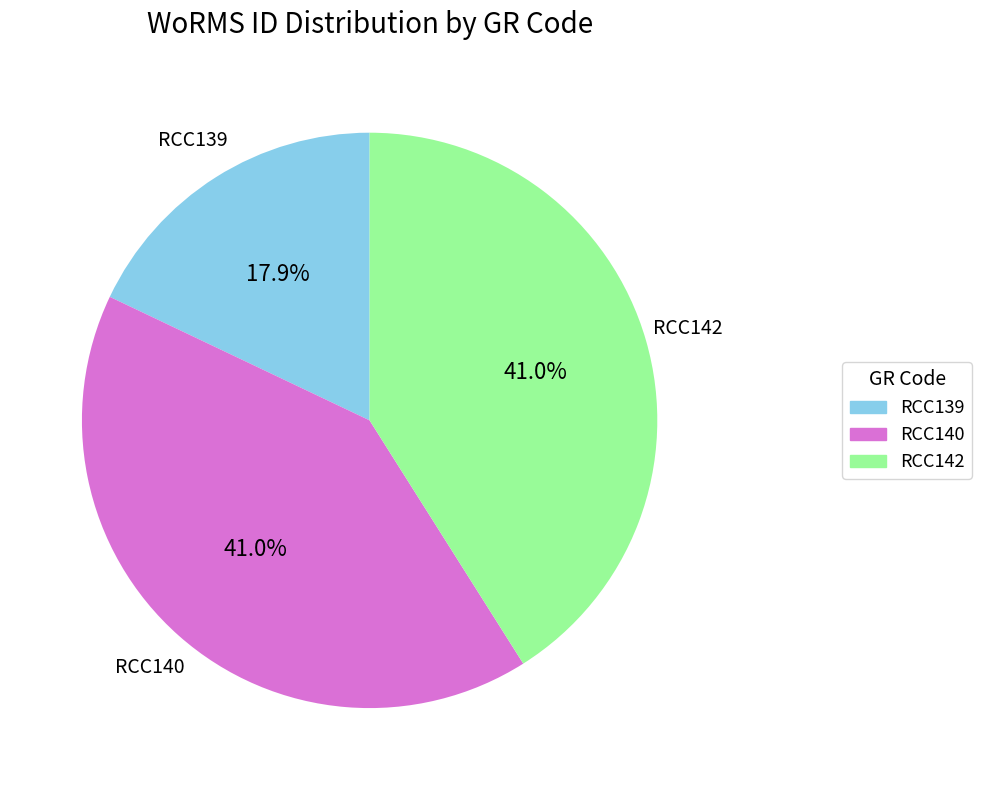

What percentage do RCC142 and RCC140 together represent?

82.1%